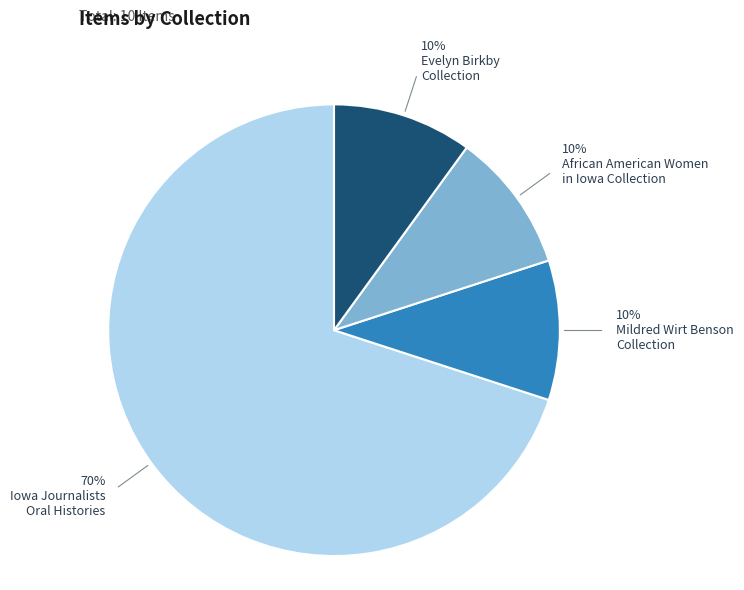

To the nearest percent, what is the average slice percentage?

25%